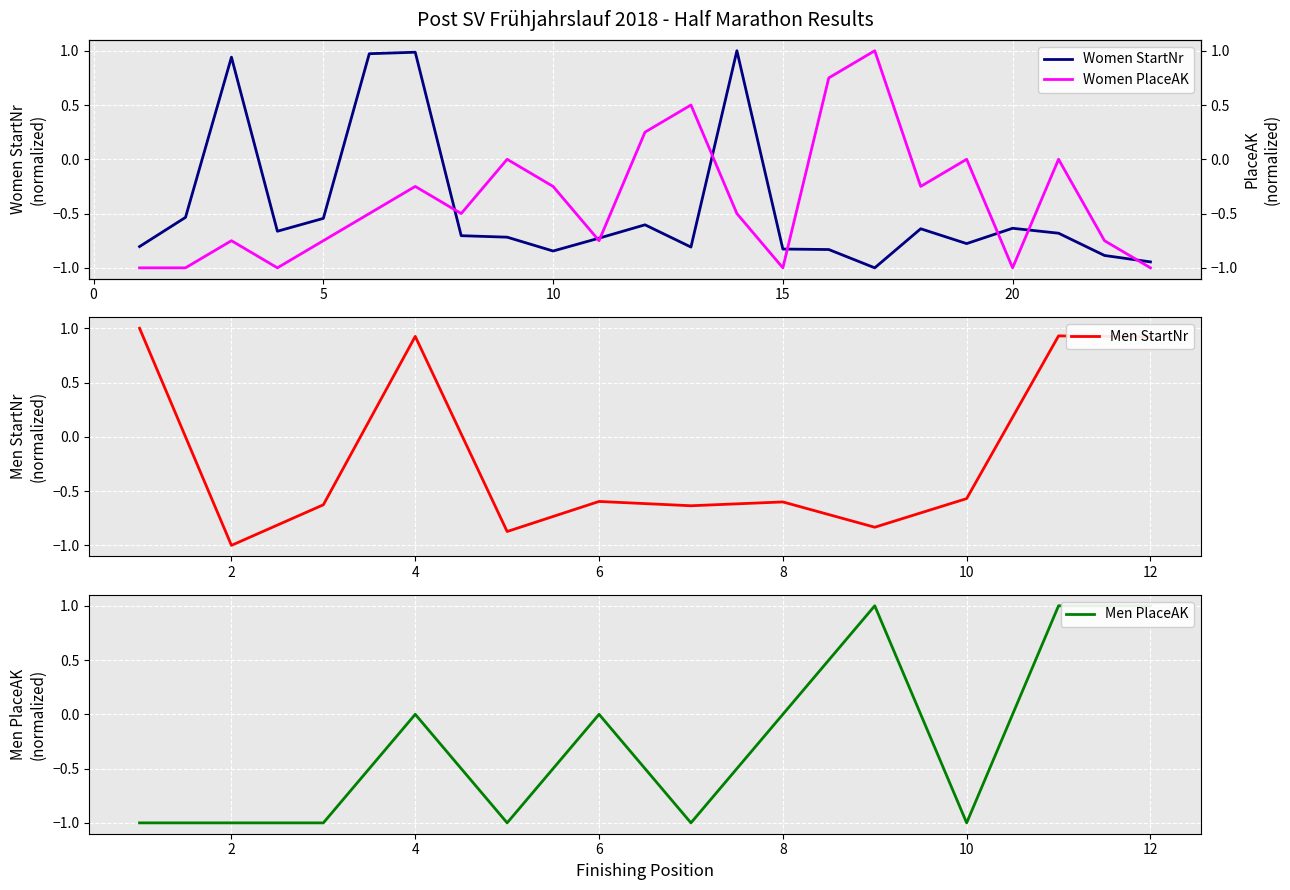

Rank the series at 1 from lowest to highest value.

PlaceAK (Women), StartNr (Women)